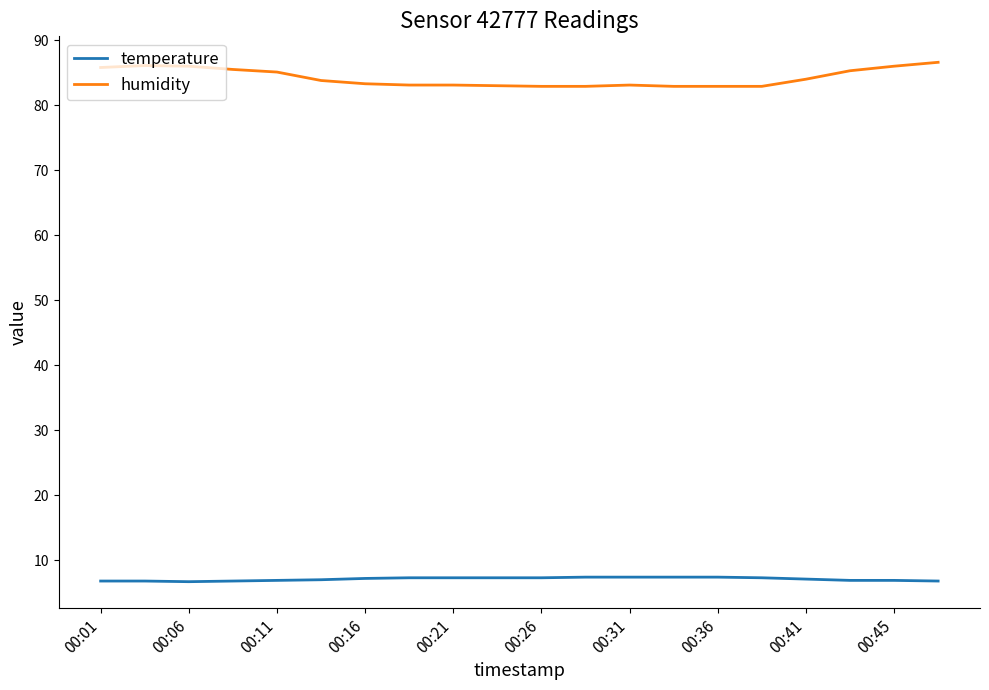

Is this an area chart (filled region under the line)?

No